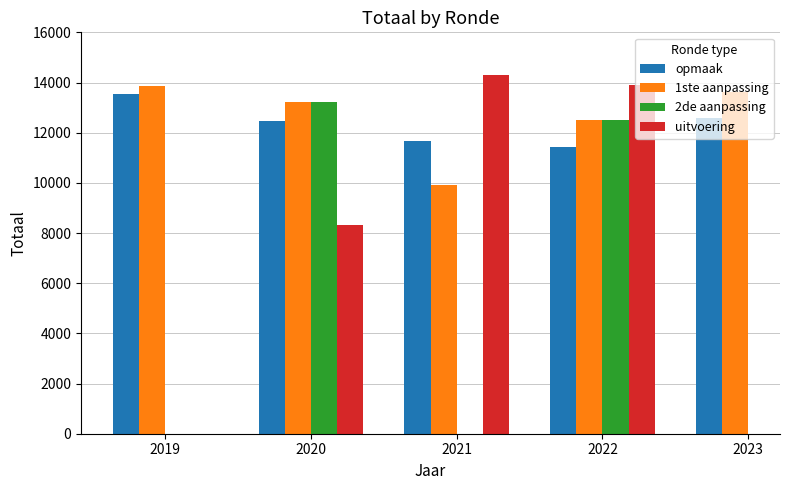

What is the difference between the maximum and minimum values in the 1ste aanpassing series?

3959